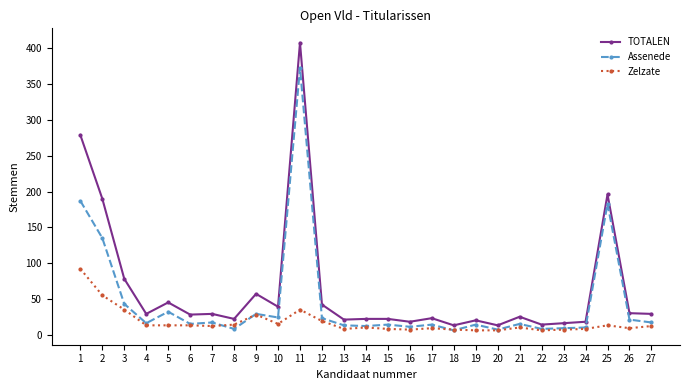

Where is the first local maximum for Assenede?

5